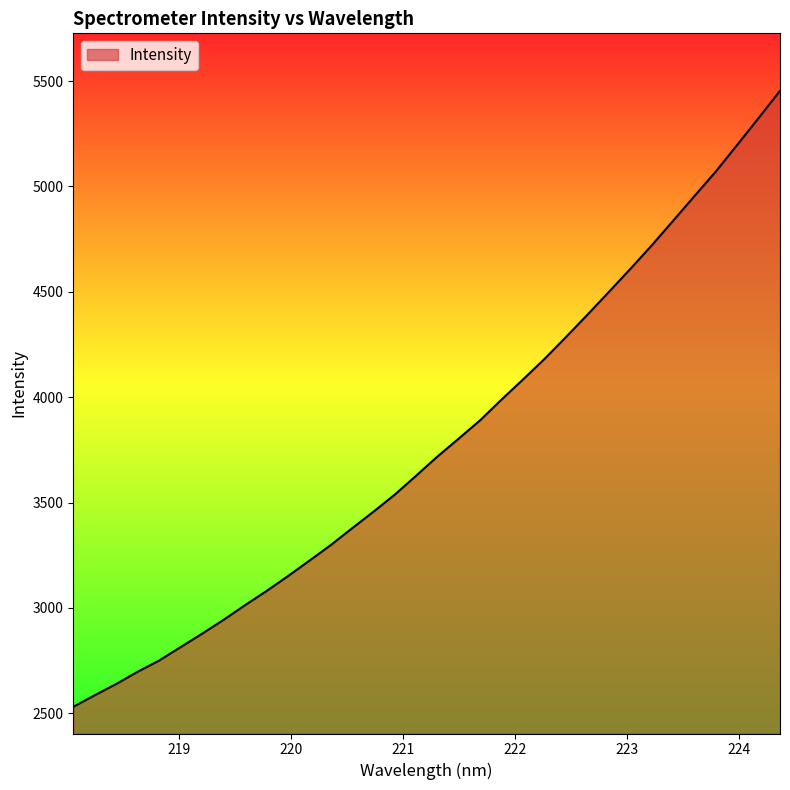

Reading right to left, list all the values displayed in this chart.

5453.8	5324.4	5197.0	5070.9	4954.3	4836.7	4719.9	4608.2	4499.4	4391.4	4285.7	4182.2	4085.0	3990.1	3891.6	3804.7	3718.9	3627.6	3537.6	3456.0	3377.3	3297.3	3223.1	3149.9	3079.2	3012.2	2942.7	2877.2	2813.6	2750.0	2697.1	2638.9	2585.7	2530.7